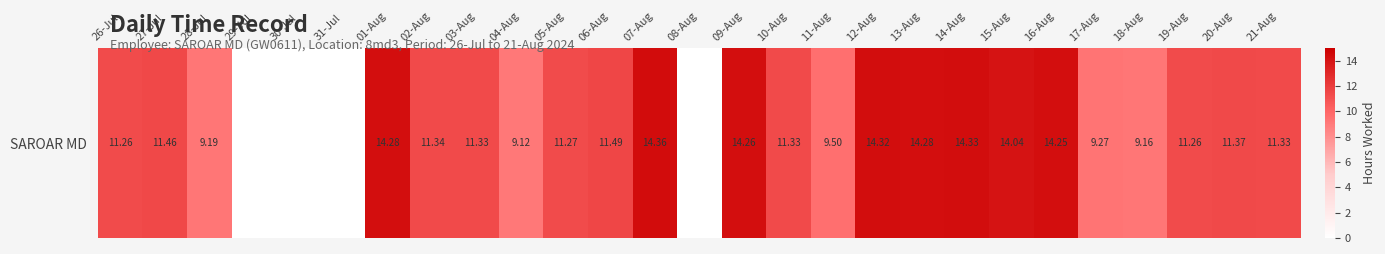

Where is the data nearest to the value 7?

04-Aug